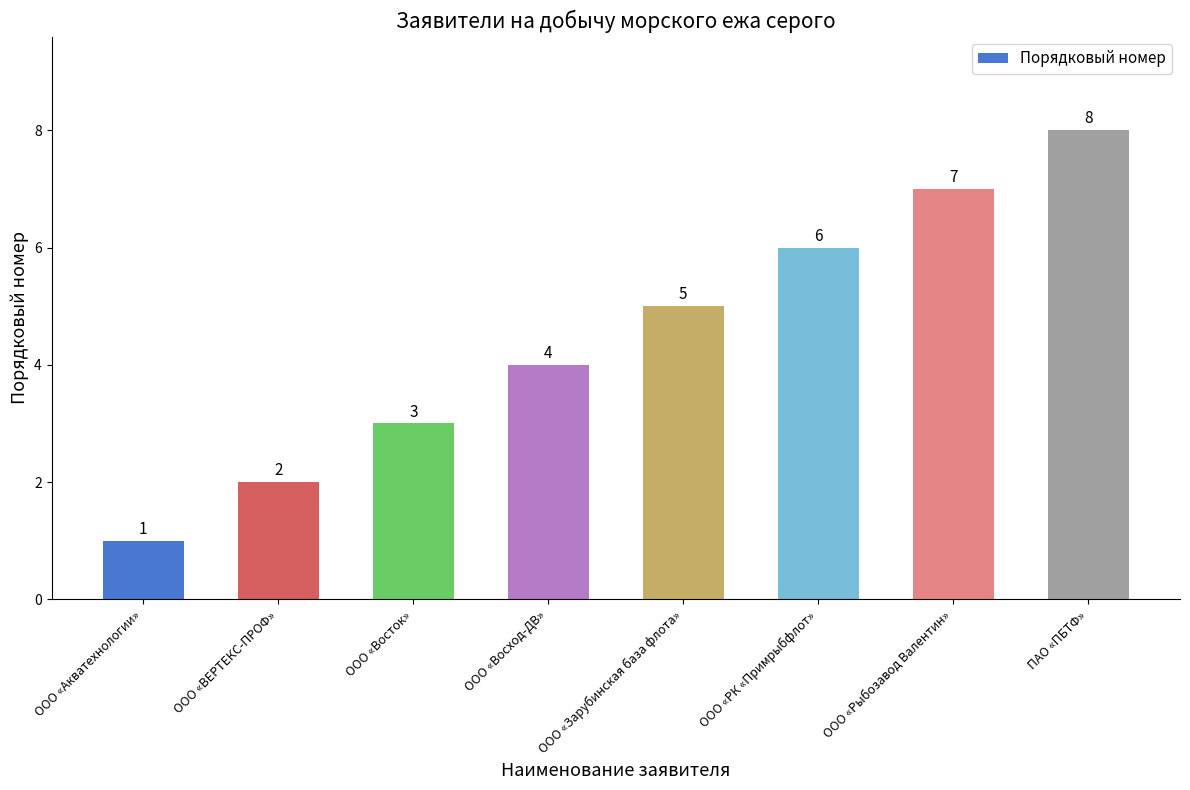

What is the approximate value at ПАО «ПБТФ»?

8